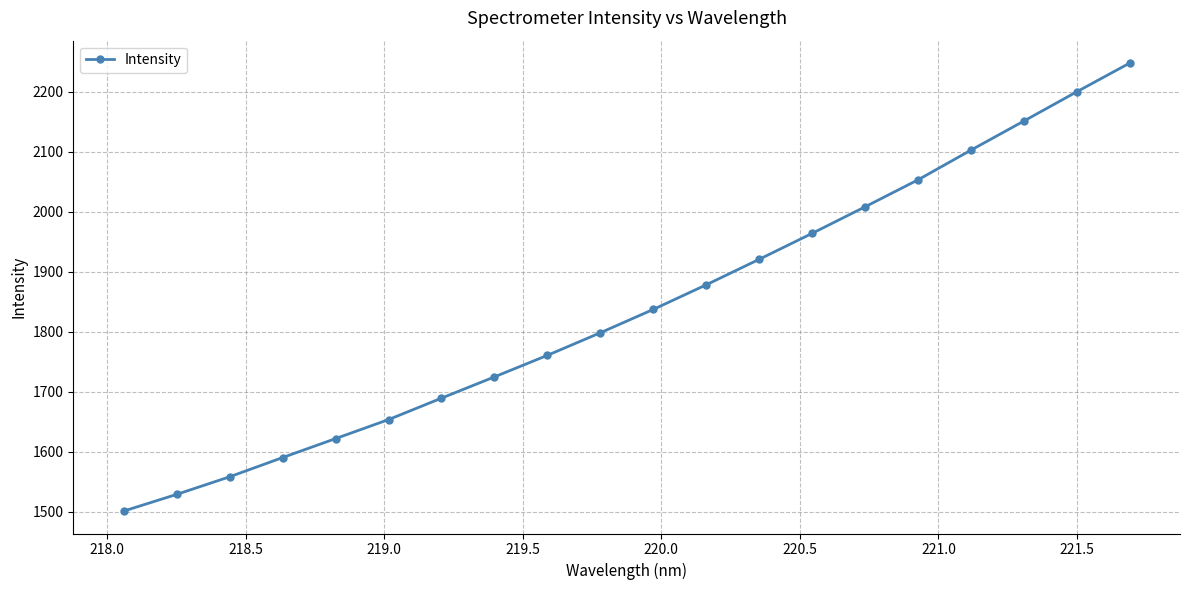

How many lines are shown in the chart?

1